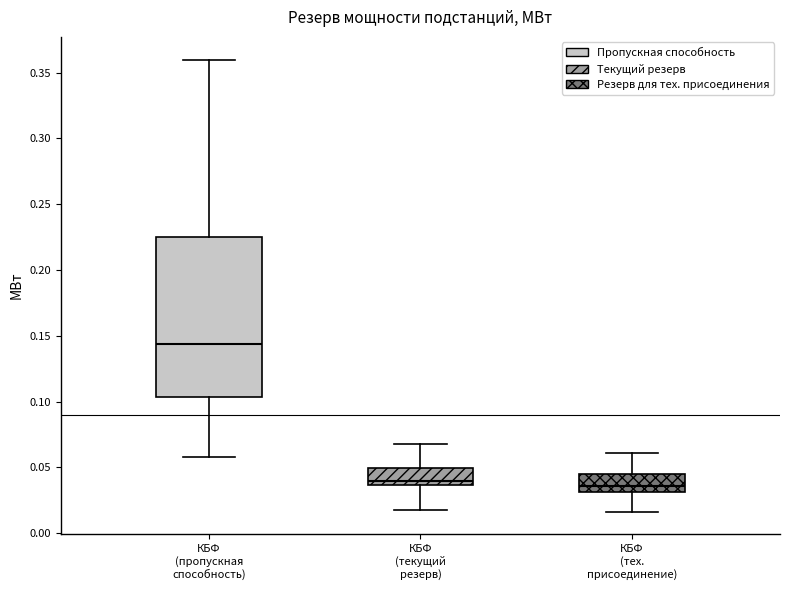

Comparing the boxes themselves (not the whiskers), which one is the tallest?

КБФ (пропускная способность)